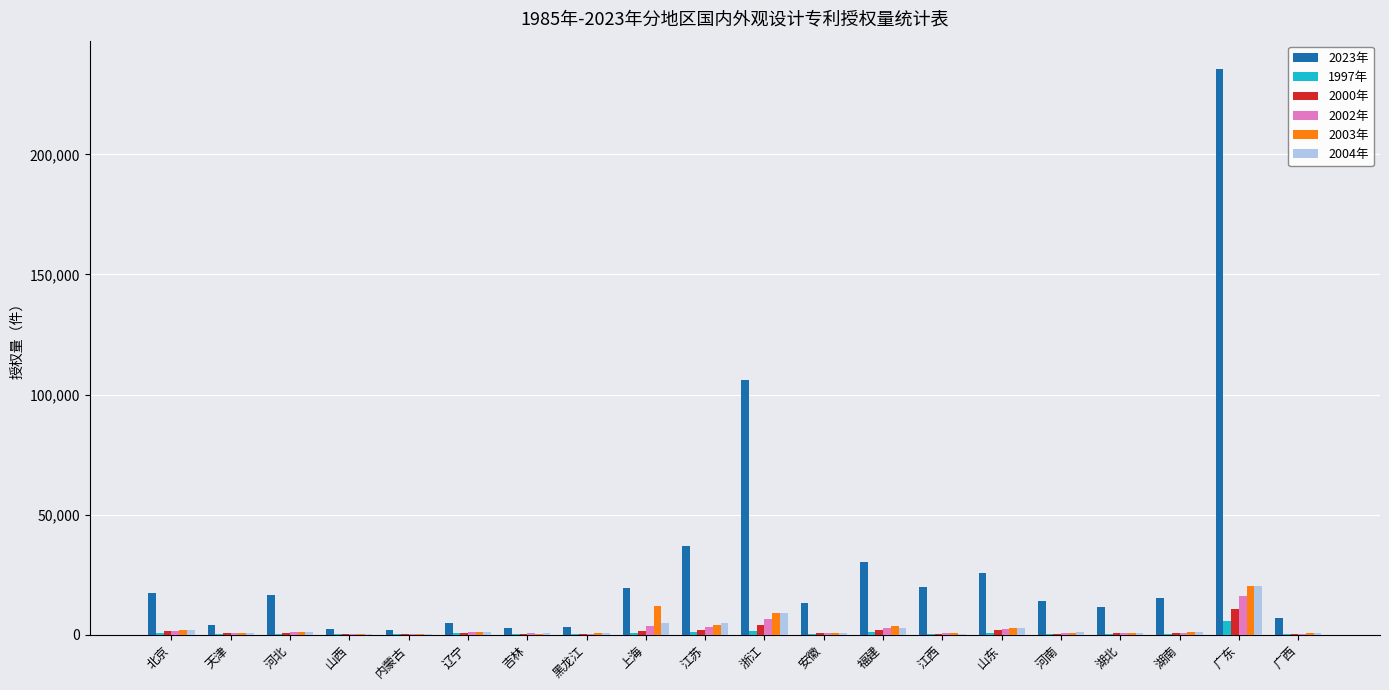

Which category has the highest value in the 2000年 series?

广东